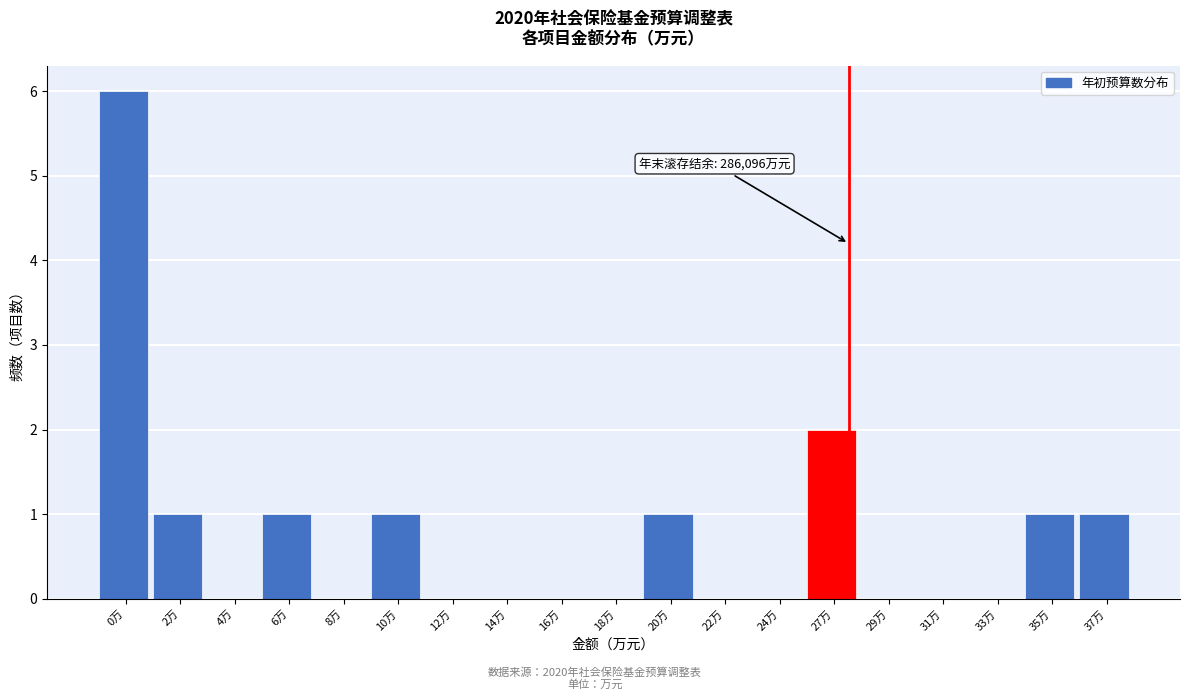

Reading left to right, transcribe all the data shown in this chart.

0万=6	2万=1	4万=0	6万=1	8万=0	10万=1	12万=0	14万=0	16万=0	18万=0	20万=1	22万=0	24万=0	27万=2	29万=0	31万=0	33万=0	35万=1	37万=1